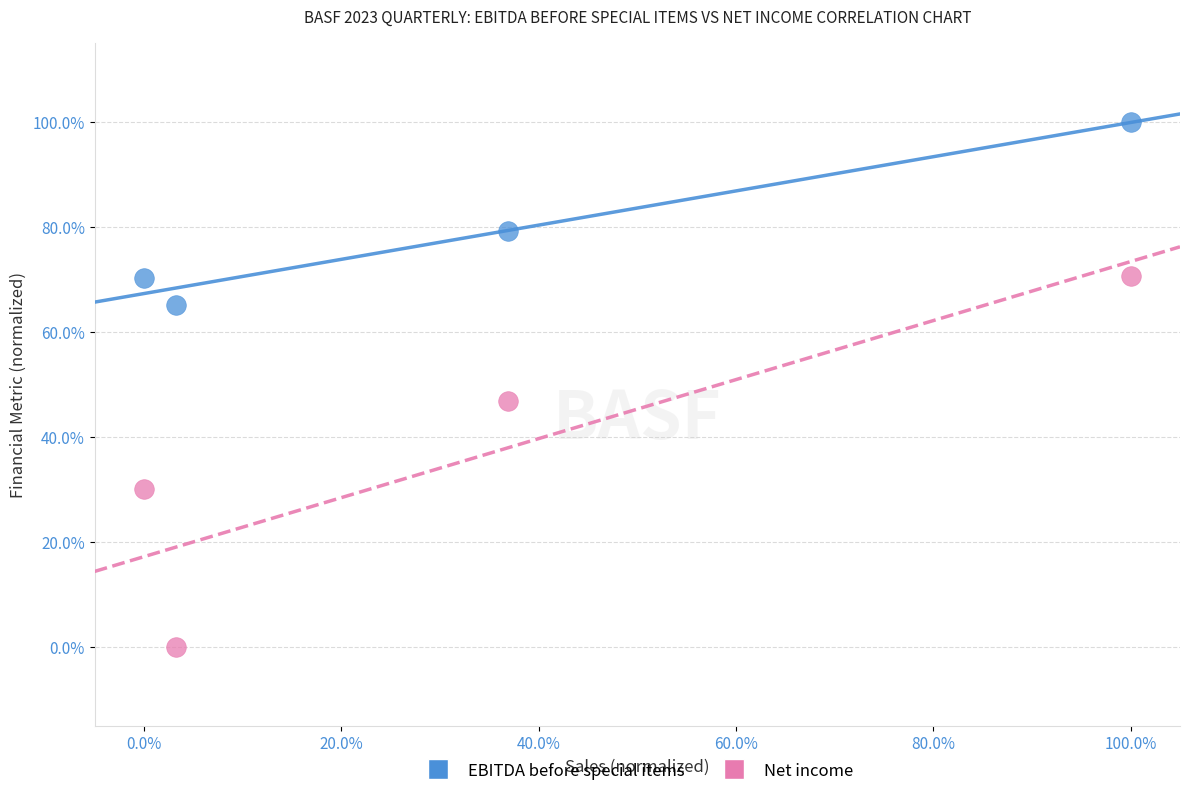

What are all the series names shown in the legend?

EBITDA before special items, Net income